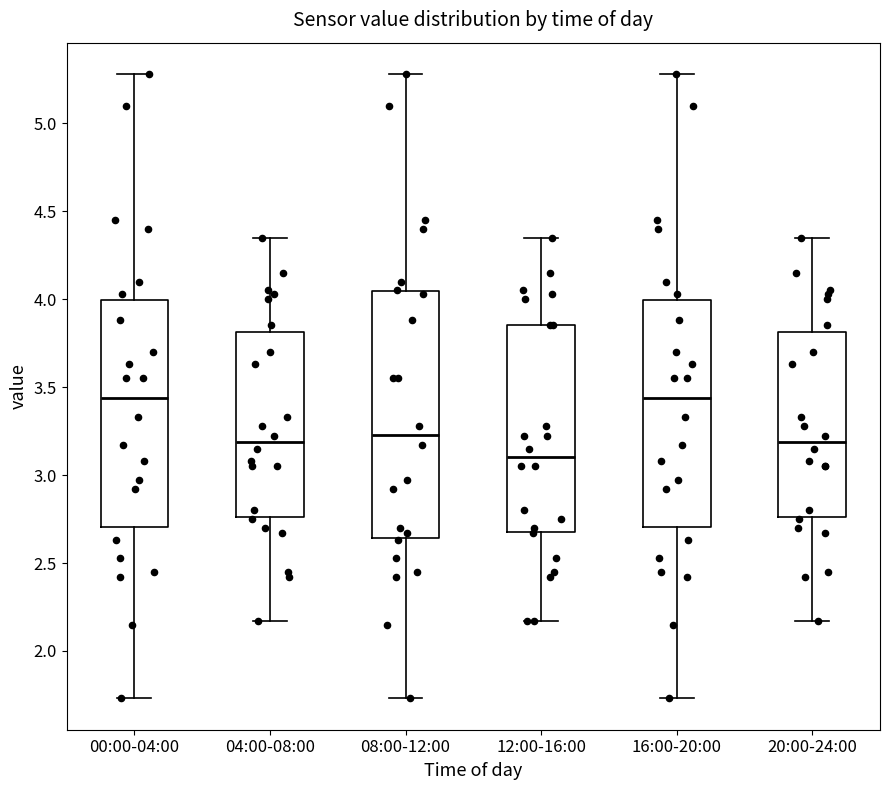

Reading left to right, read every box against the y-axis: the position of its median line, the range the box covers, and the ends of its whiskers. The values are not printed on the chart, so give them approximately, as read against the axis.

00:00-04:00: median 3.45, box 2.70 to 4.00, whiskers 1.75 to 5.30
04:00-08:00: median 3.20, box 2.75 to 3.80, whiskers 2.15 to 4.35
08:00-12:00: median 3.25, box 2.65 to 4.05, whiskers 1.75 to 5.30
12:00-16:00: median 3.10, box 2.70 to 3.85, whiskers 2.15 to 4.35
16:00-20:00: median 3.45, box 2.70 to 4.00, whiskers 1.75 to 5.30
20:00-24:00: median 3.20, box 2.75 to 3.80, whiskers 2.15 to 4.35